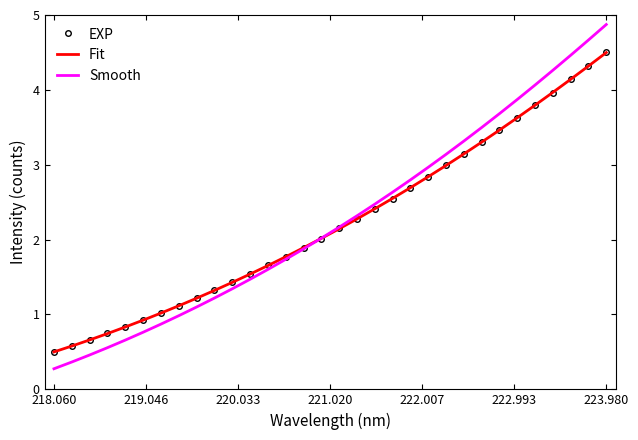

What is the minimum value for Fit?

0.5